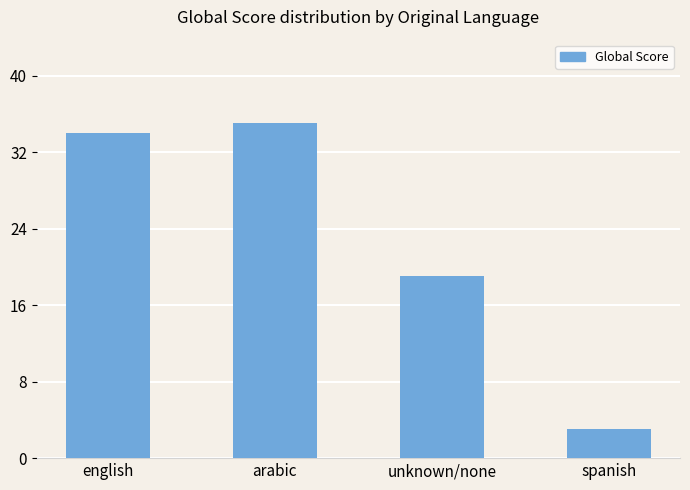

Rank the categories by value from highest to lowest.

arabic, english, unknown/none, spanish